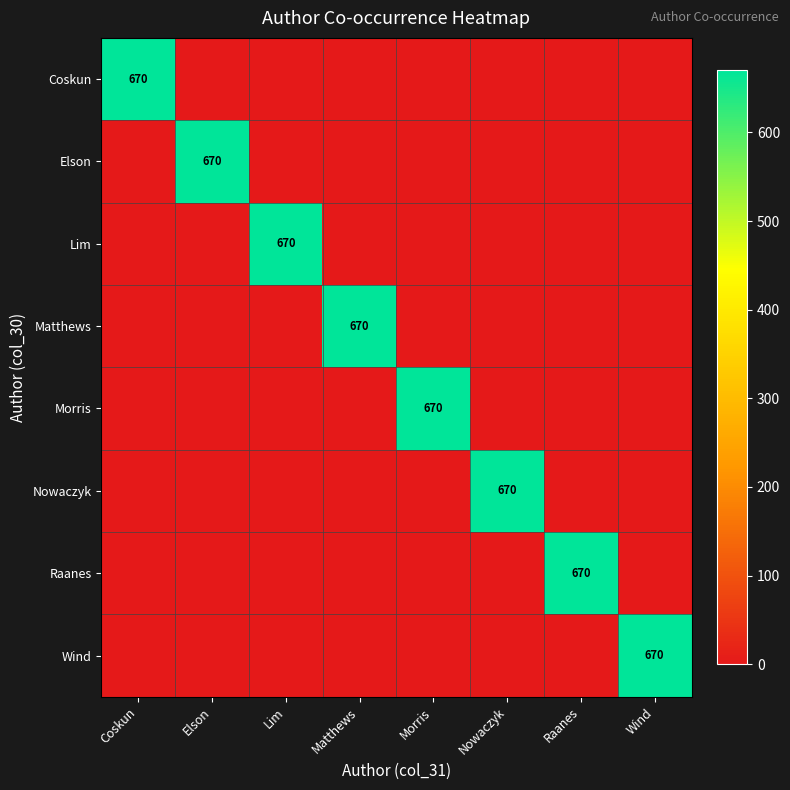

The value of Lim at Lim is 451. True or false?

False